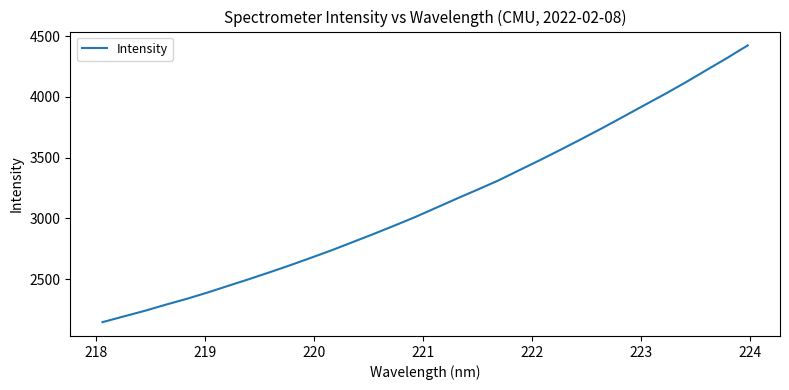

Is this an area chart (filled region under the line)?

No